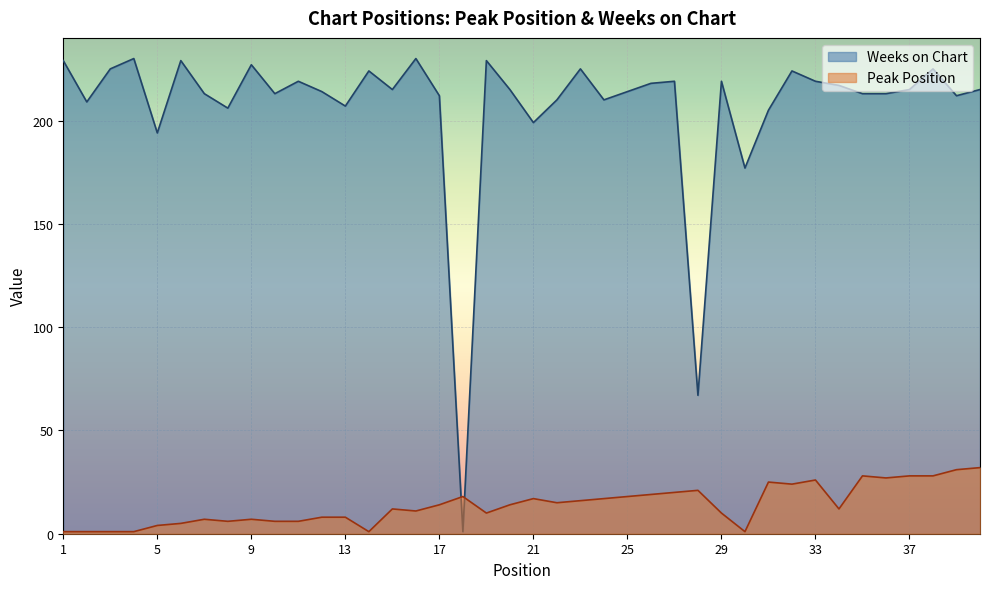

How many interior local peaks does the Weeks on Chart series have?

12